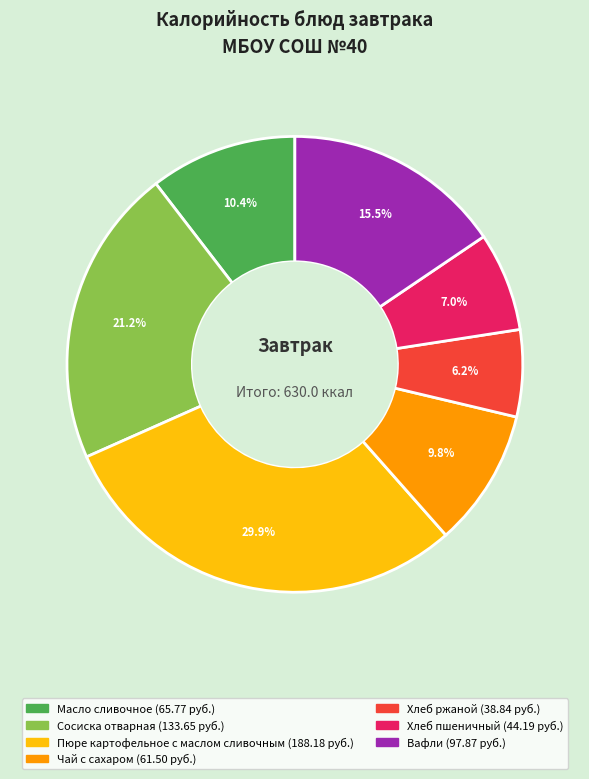

To the nearest percent, what is the difference between the largest and smallest slice percentages?

24%